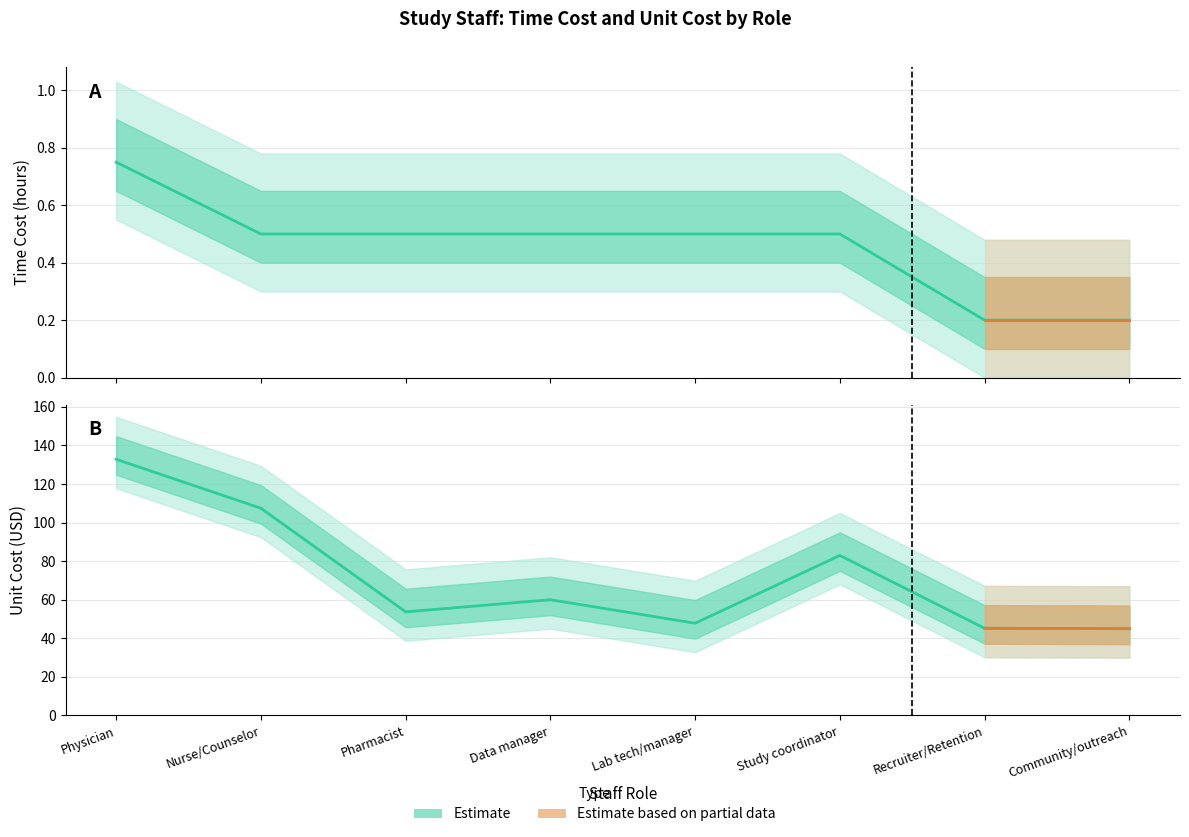

What is the value of the Unit Cost (USD) point at the 4th from the left?

60.0